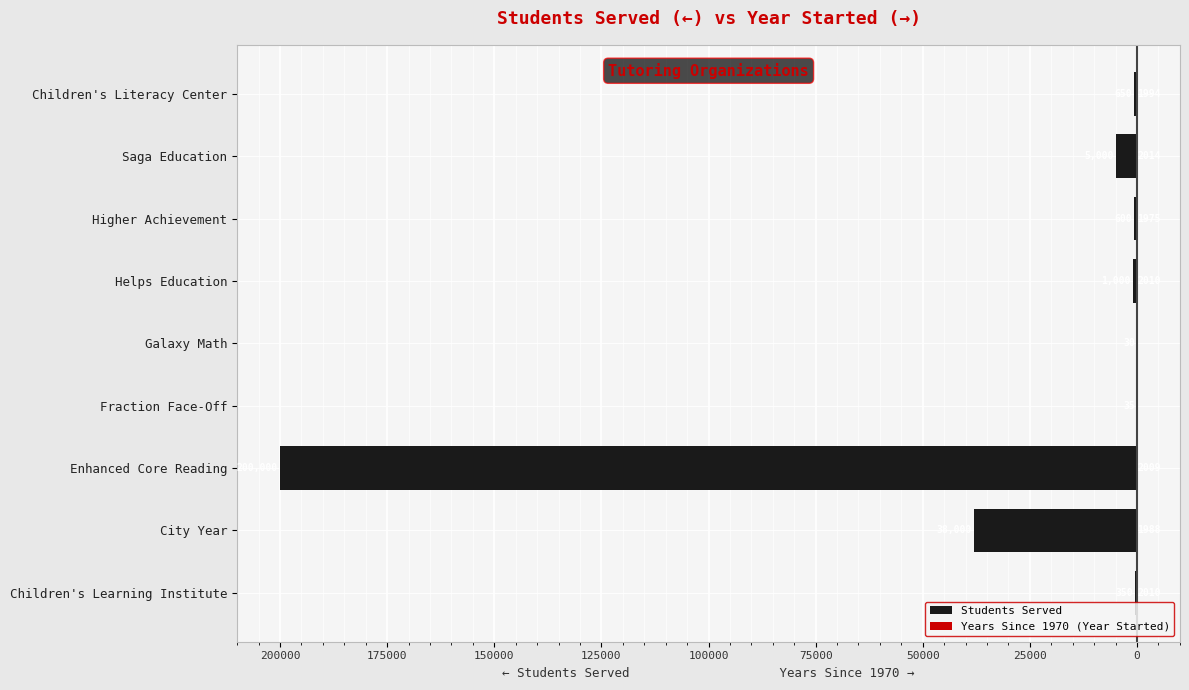

How many groups of bars are there?

9